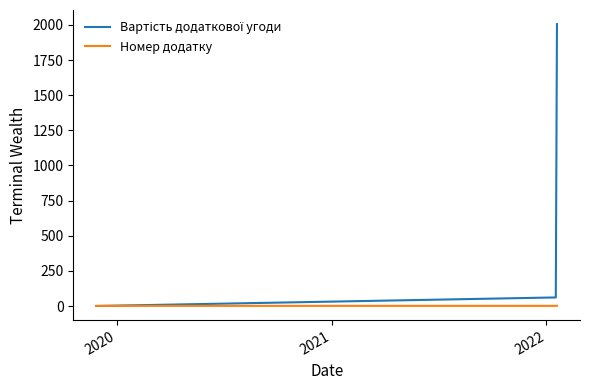

How many intersections are there between Вартість додаткової угоди and Номер додатку?

1